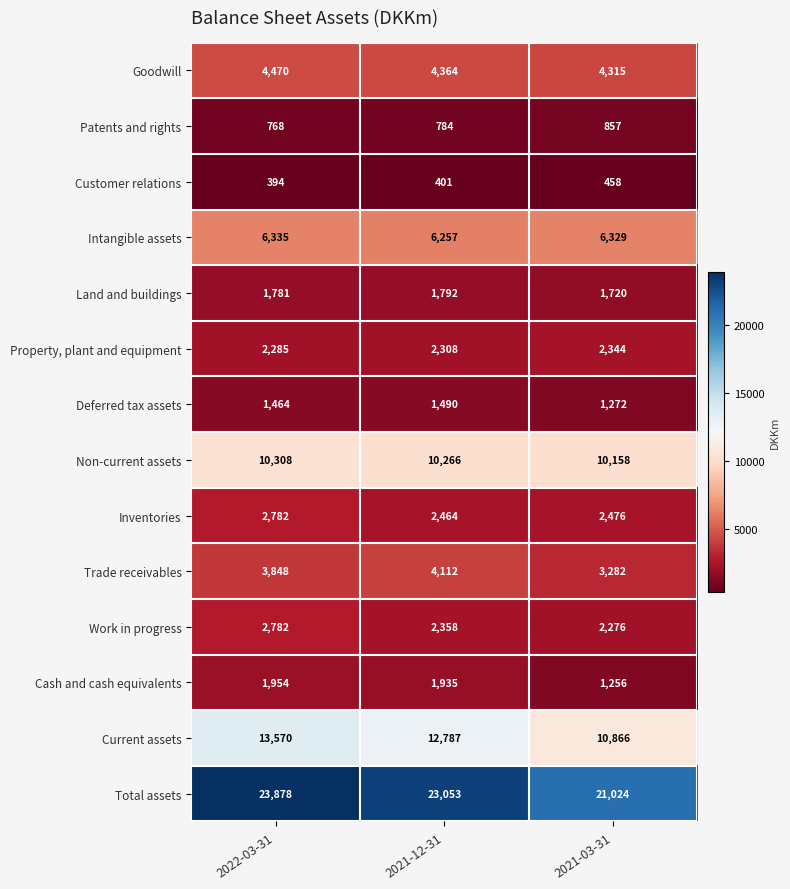

How many series are shown in this chart?

14